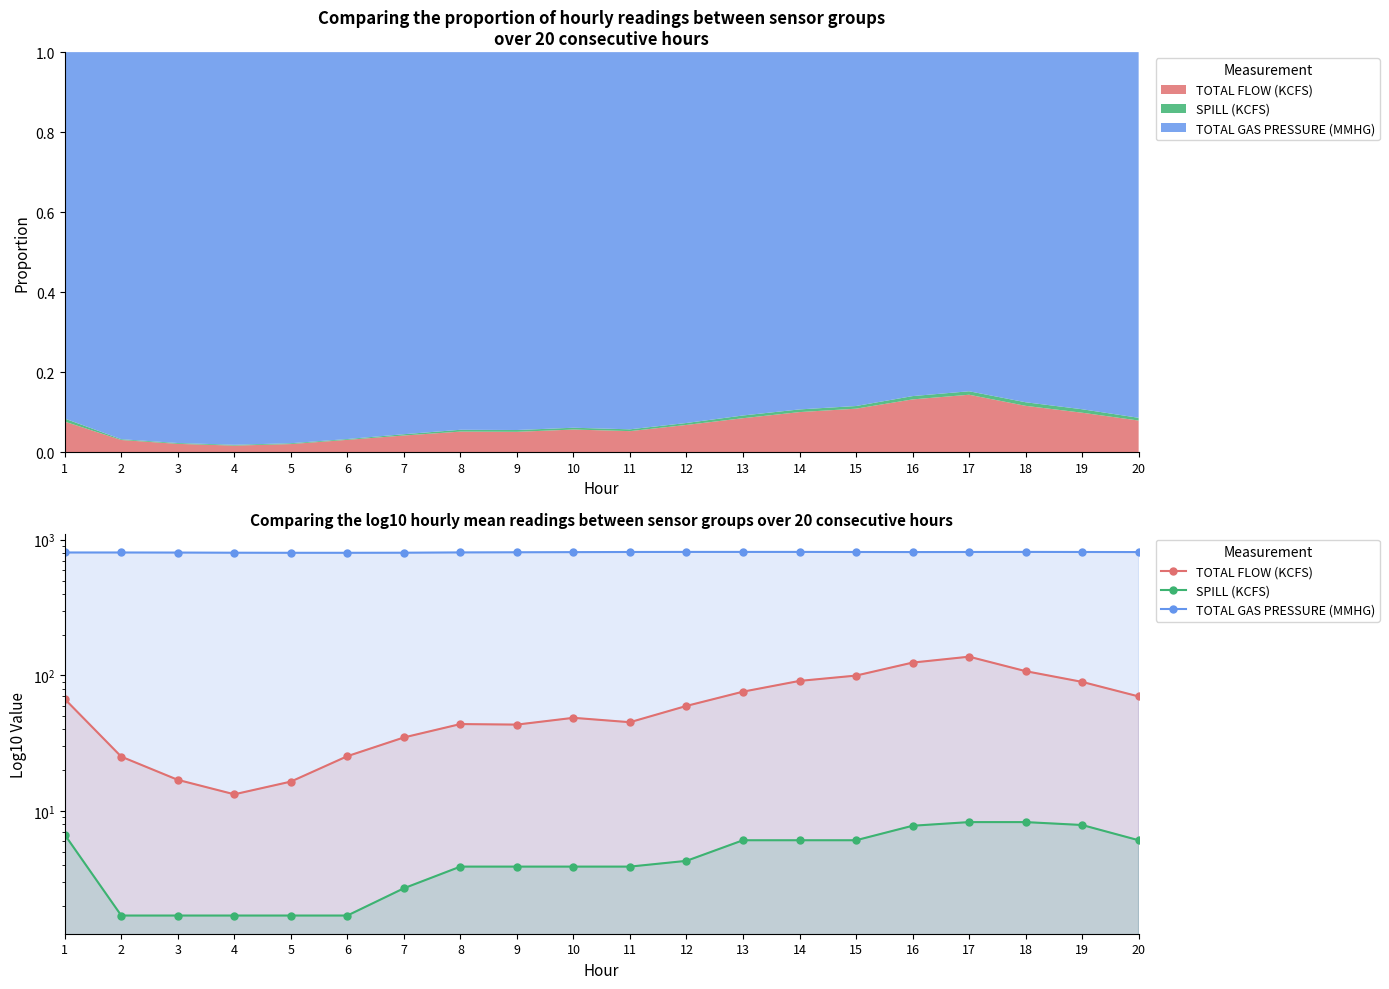

Between 4 and 6, which series saw the biggest shift?

TOTAL FLOW (KCFS)